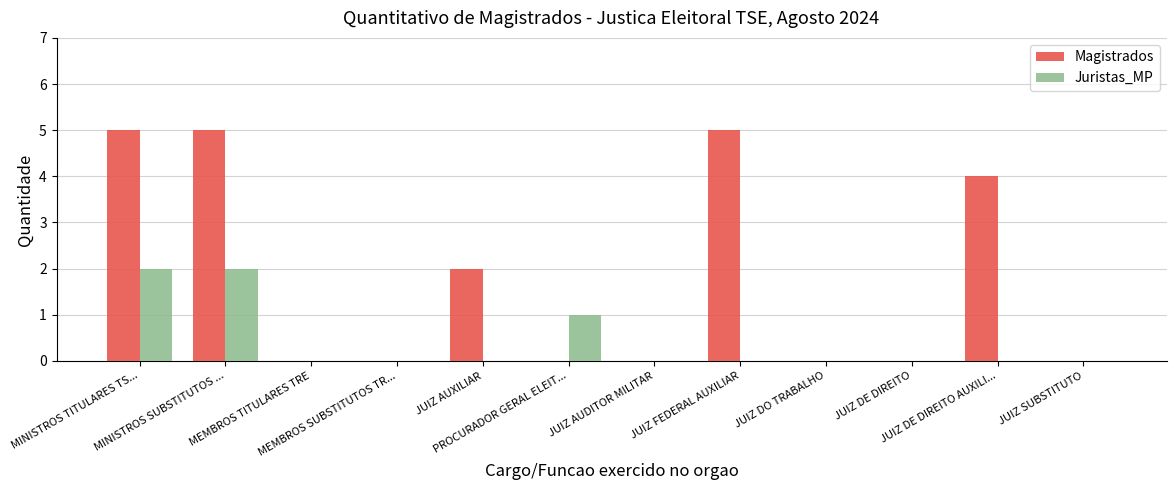

What is the sum of all Magistrados values?

21